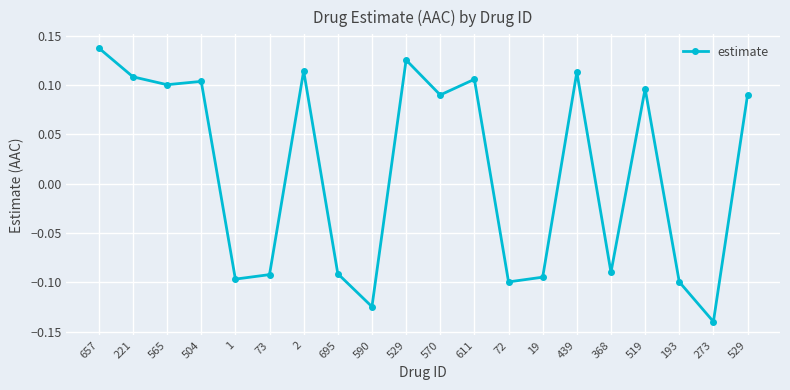

How many points are higher than both their immediate neighbors (excluding endpoints)?

6